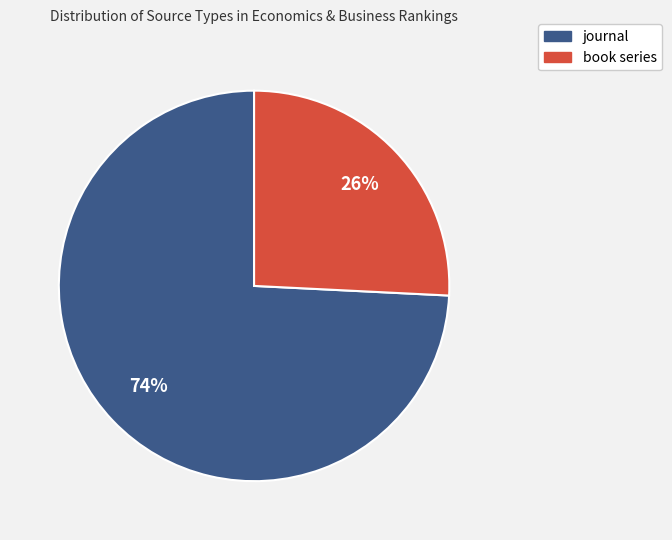

What is the smallest slice in the pie chart?

book series